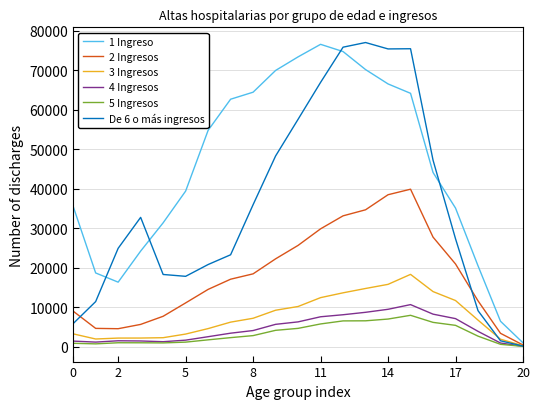

What is the greatest value displayed?

77010